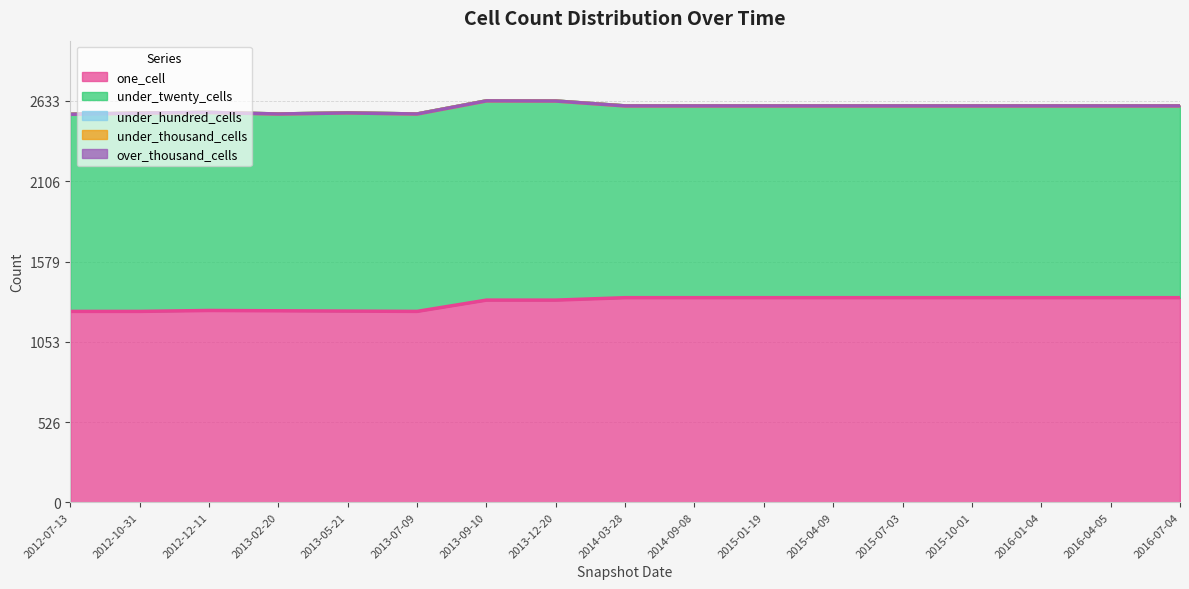

What is the total value across all series at 2013-02-20?

2547